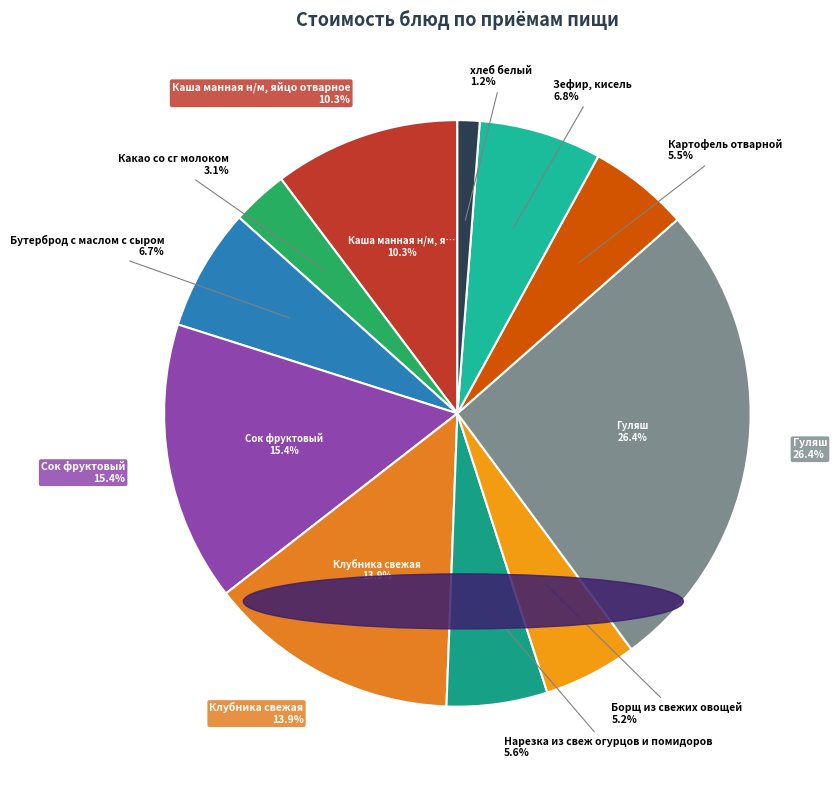

Does Сок фруктовый represent more than half of the total?

No